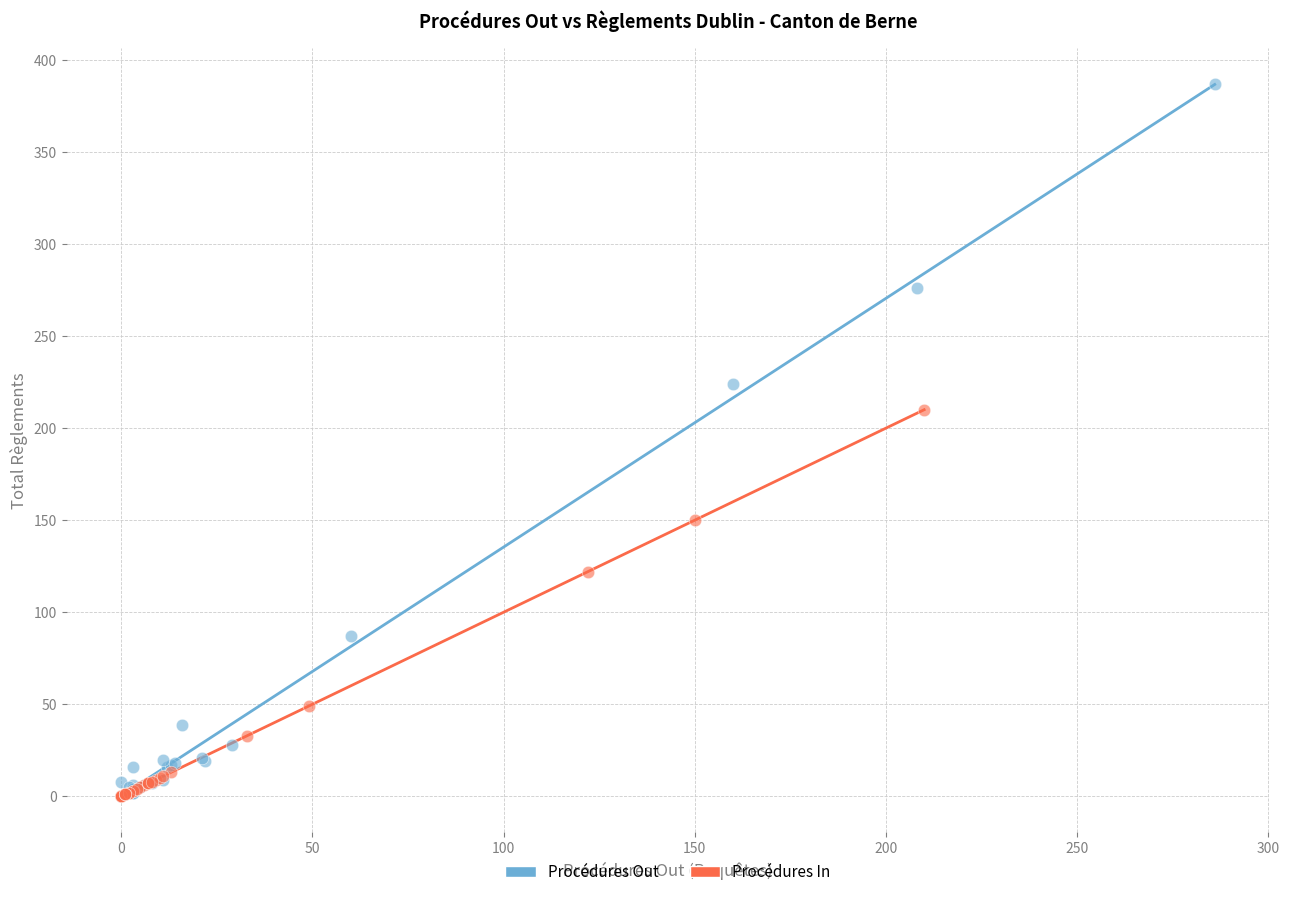

Which series reaches the maximum Y coordinate?

Procédures Out